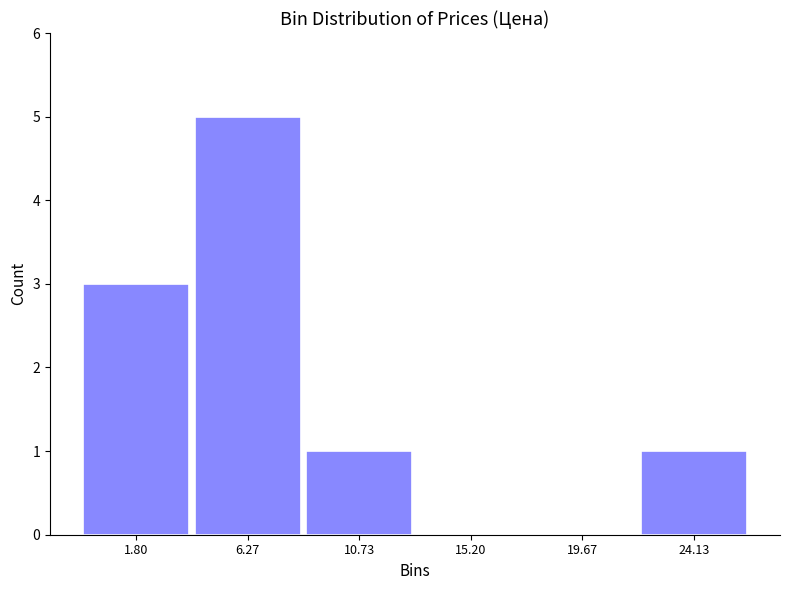

Reading right to left, list all the values displayed in this chart.

24.13=1	19.67=0	15.20=0	10.73=1	6.27=5	1.80=3